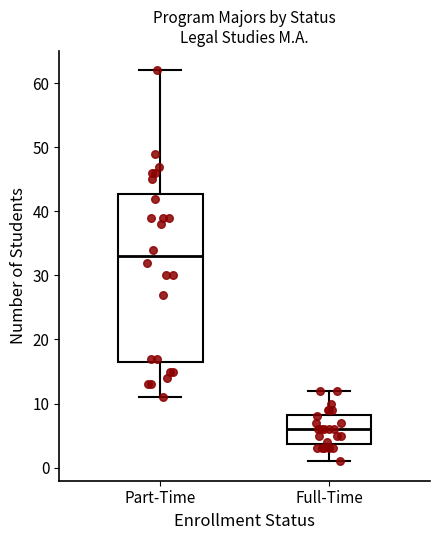

Reading left to right, transcribe this box plot: for each box, give where its median line is, the range the box spans, and where its two whiskers end, as read against the y-axis. The values are not printed on the chart, so give them approximately, as read against the axis.

Part-Time: median 33, box 17 to 43, whiskers 11 to 62
Full-Time: median 6, box 4 to 8, whiskers 1 to 12